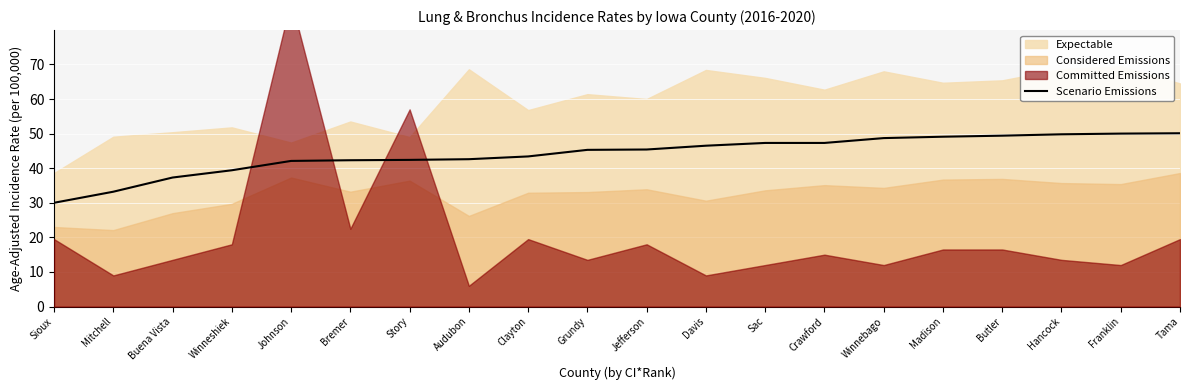

Which label corresponds to the smallest value in the chart?

Sioux